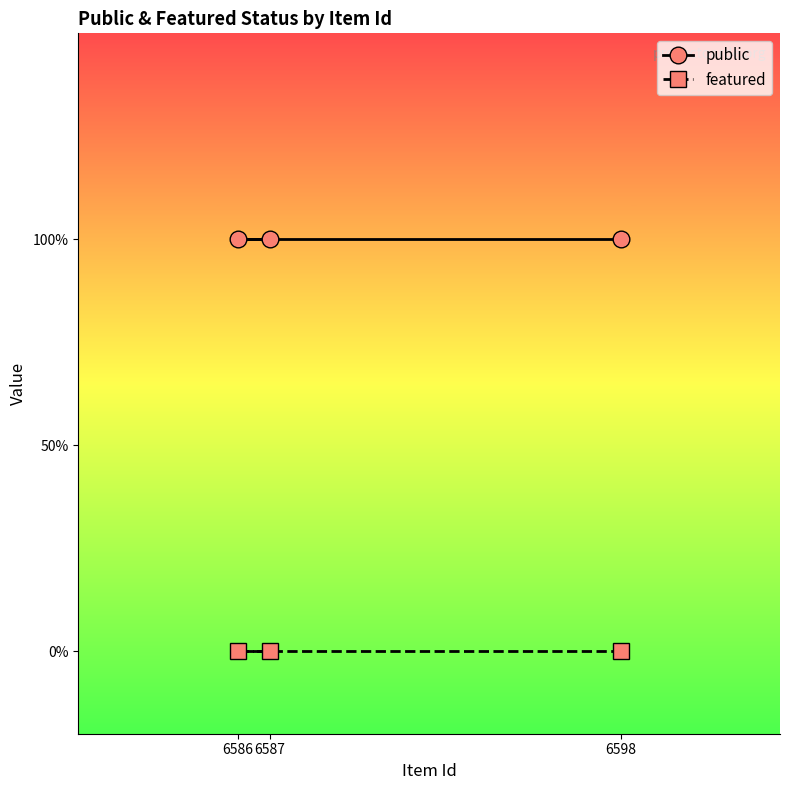

What are all the series names shown in the legend?

public, featured